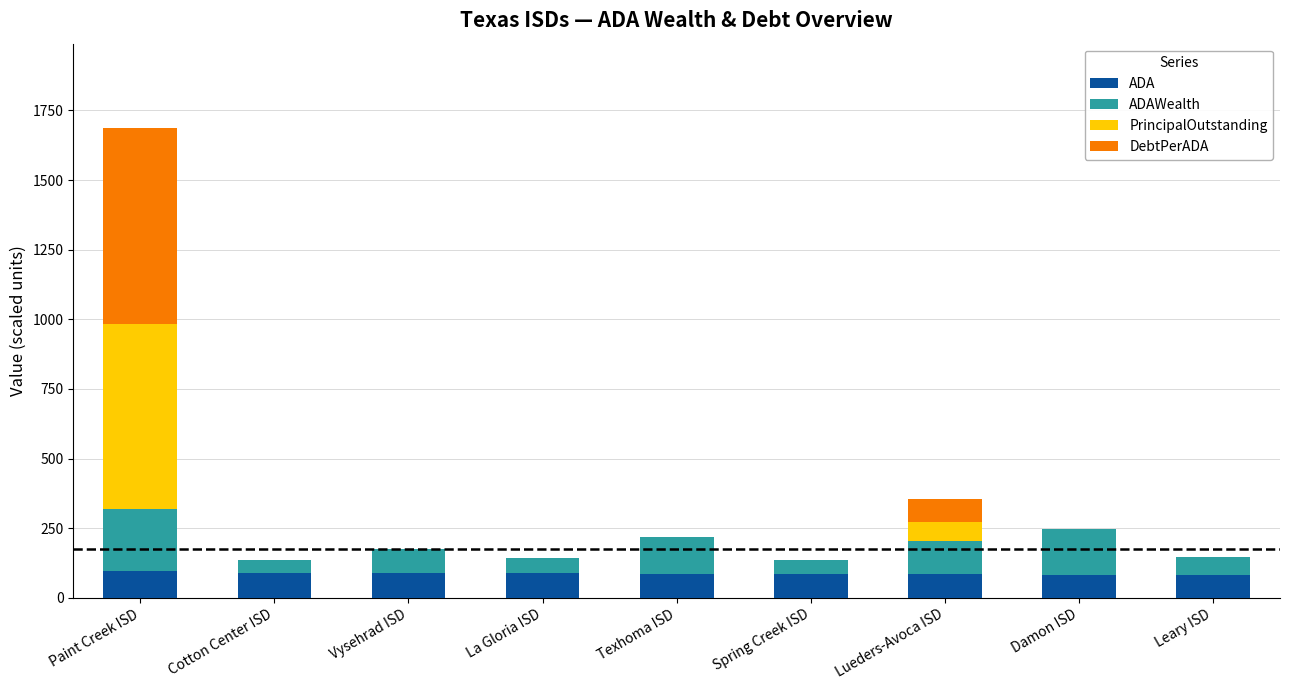

The ADA series shows 84.7 at Lueders-Avoca ISD. True or false?

True